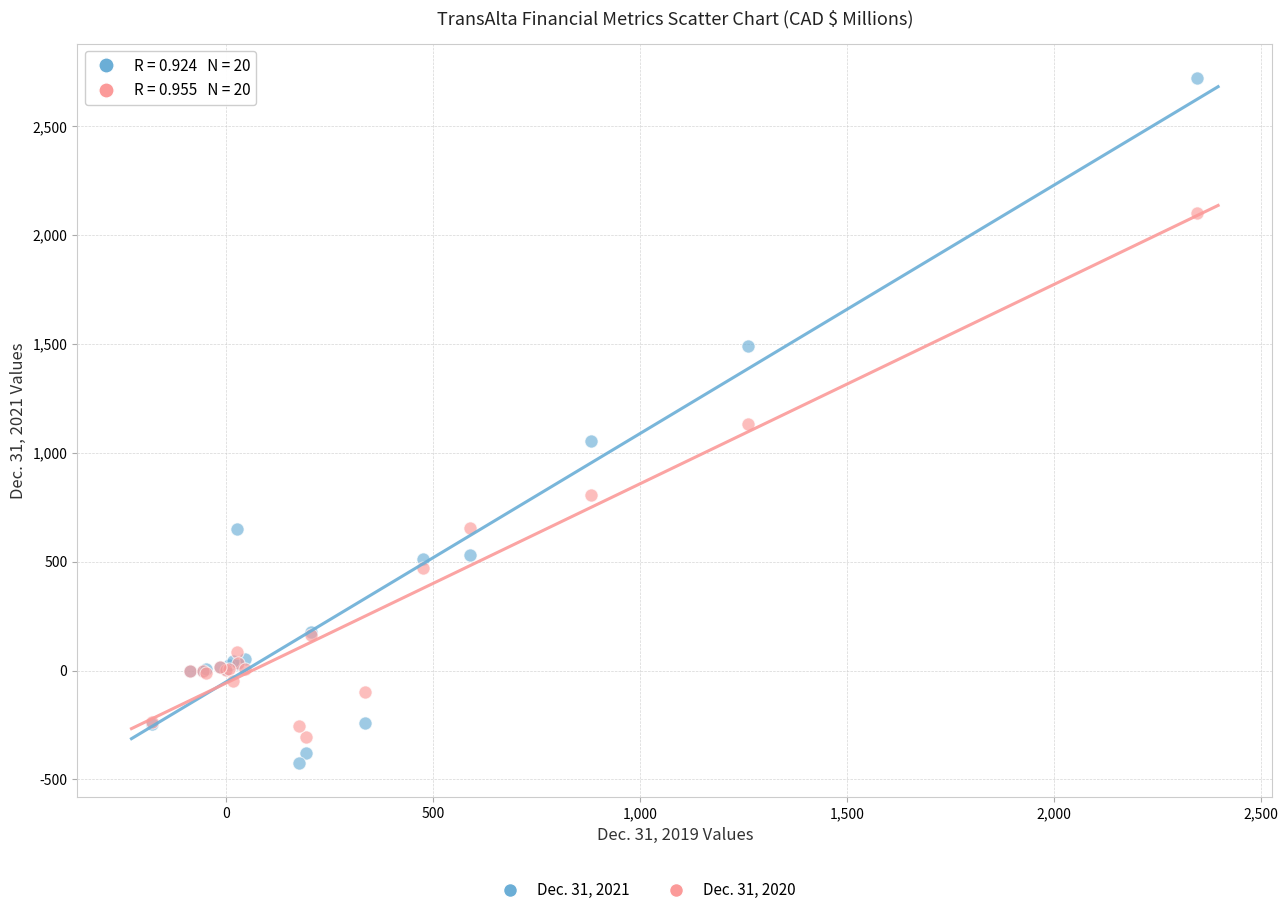

Which series has the widest spread of Y values?

Dec. 31, 2021